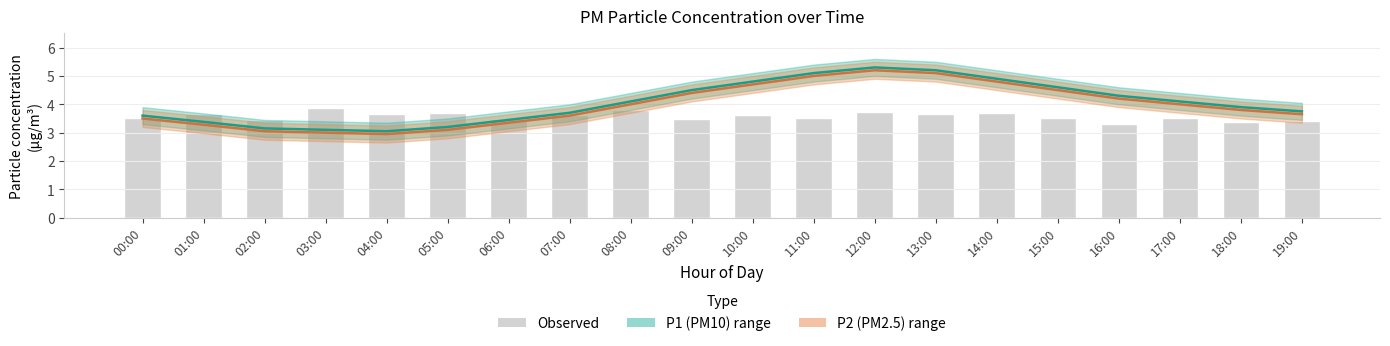

What is the approximate value of P1 (PM10) at 15:00?

4.6